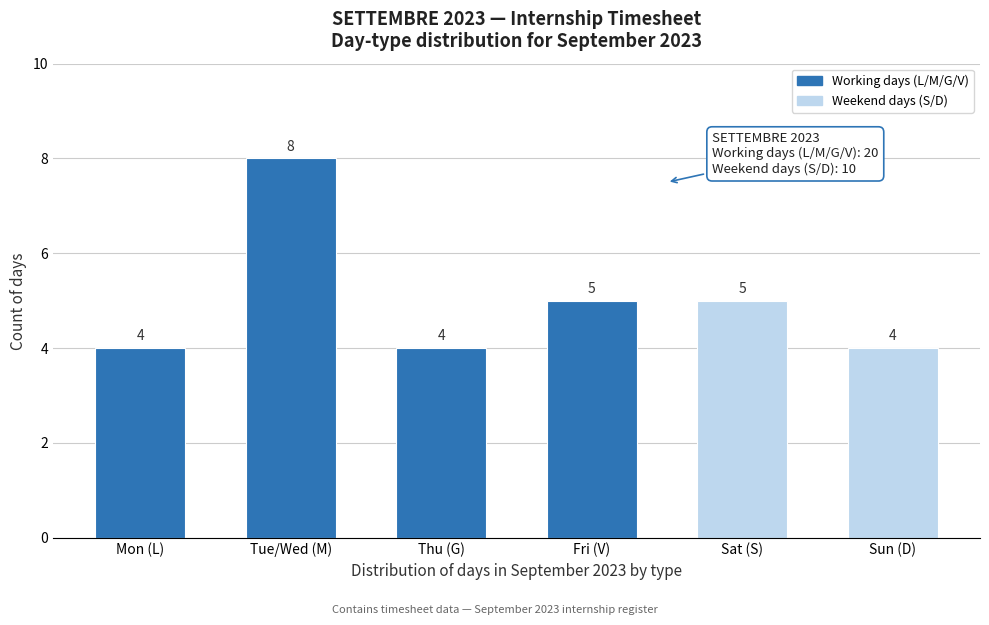

Reading left to right, transcribe all the data shown in this chart.

Mon (L)=4	Tue/Wed (M)=8	Thu (G)=4	Fri (V)=5	Sat (S)=5	Sun (D)=4